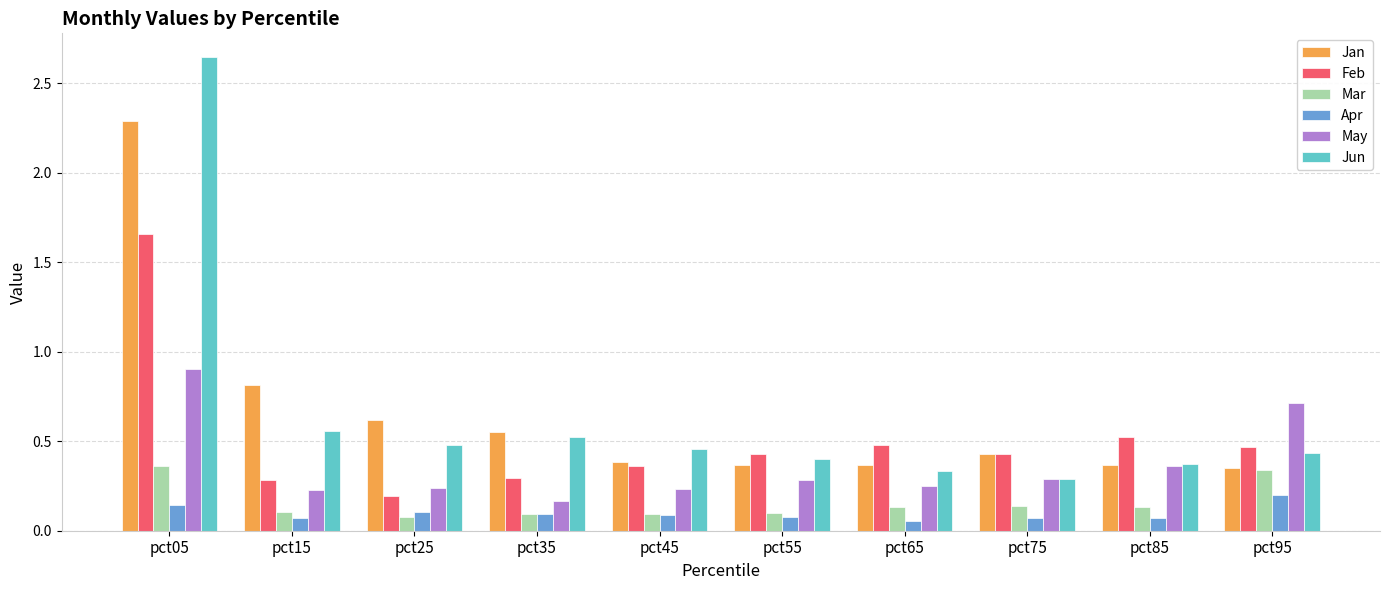

What is the total value across all series at pct65?

1.6